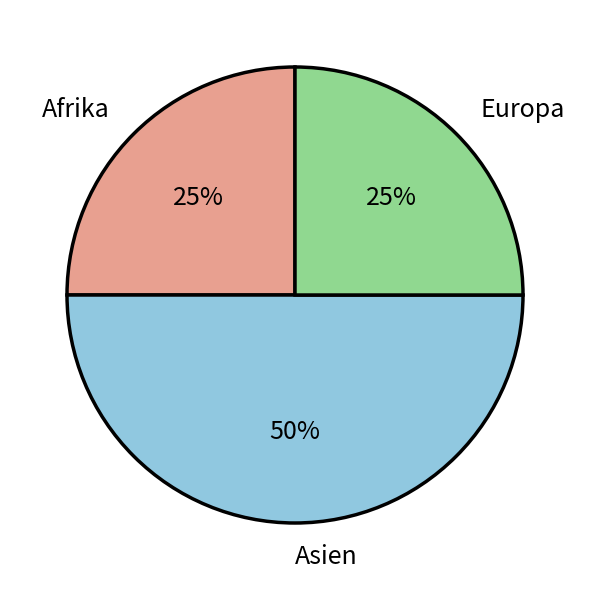

True or false: Afrika accounts for 29% of the total.

False